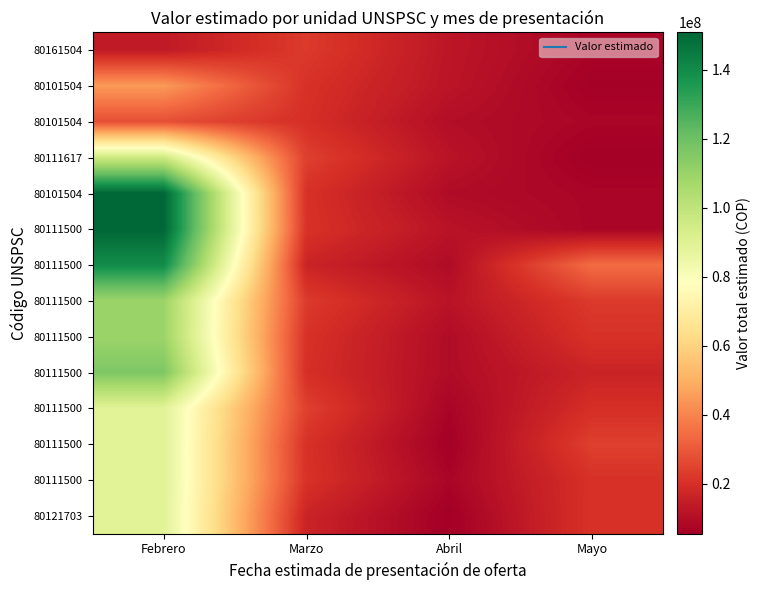

Which has a higher value, Abril or Mayo?

Abril